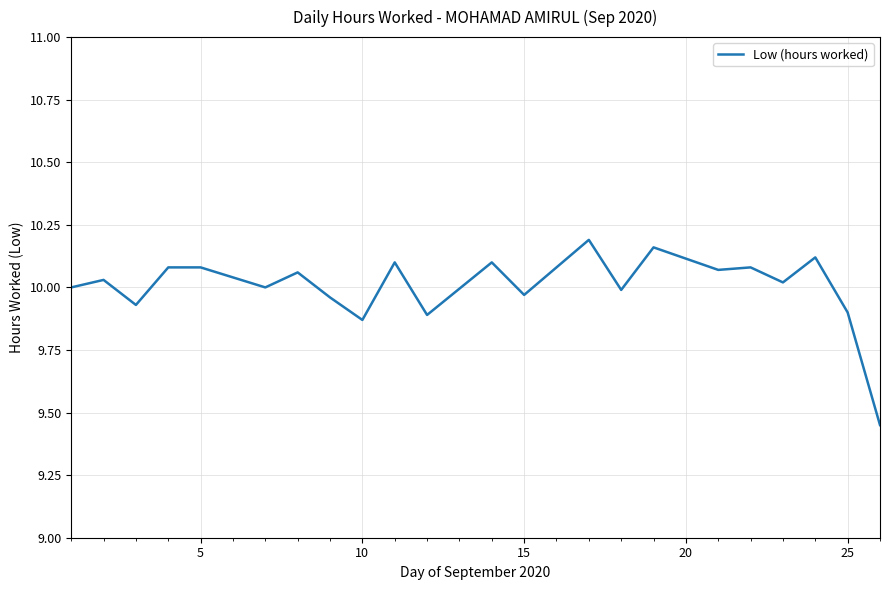

What is the difference between the maximum and minimum values?

0.7